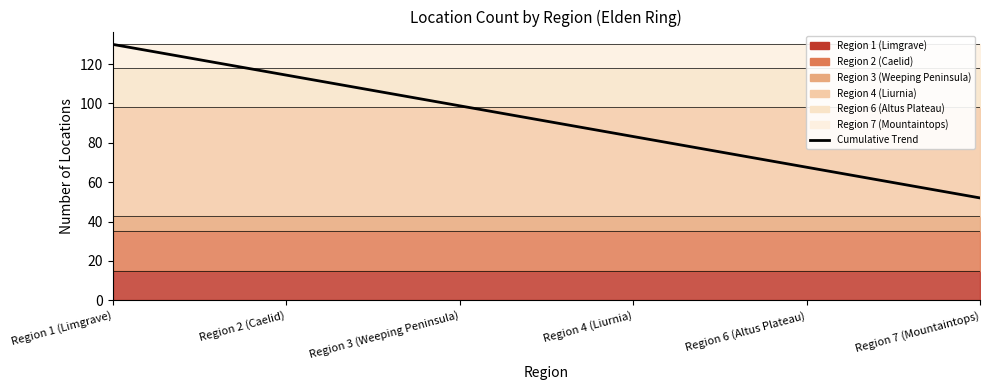

True or false: the data has more than 2 interior local peaks.

False